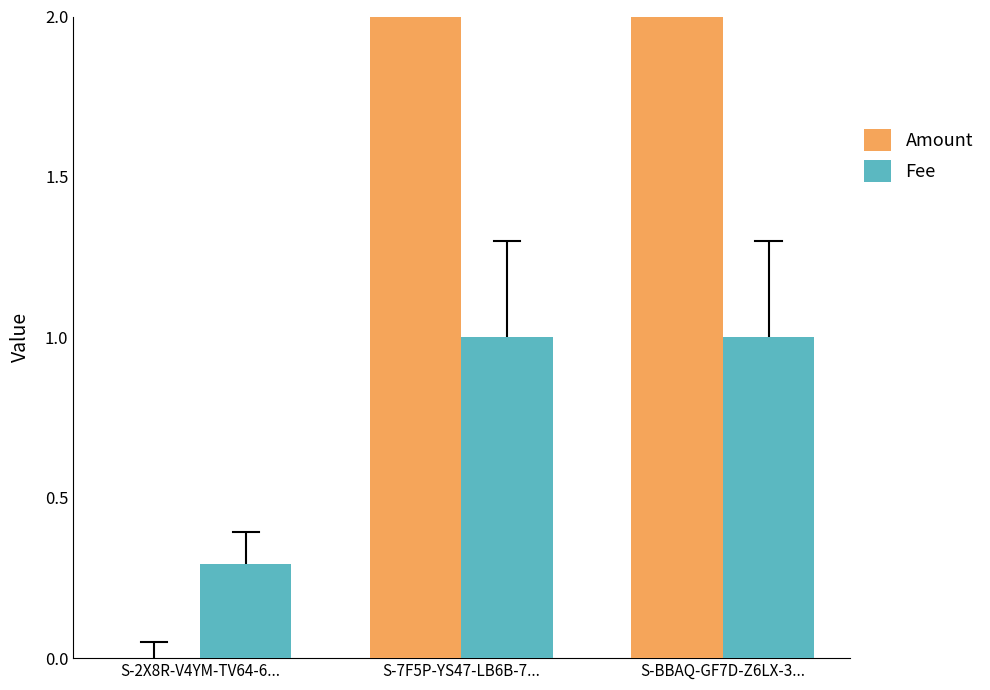

Rank the series by their average value, from highest to lowest.

Amount, Fee